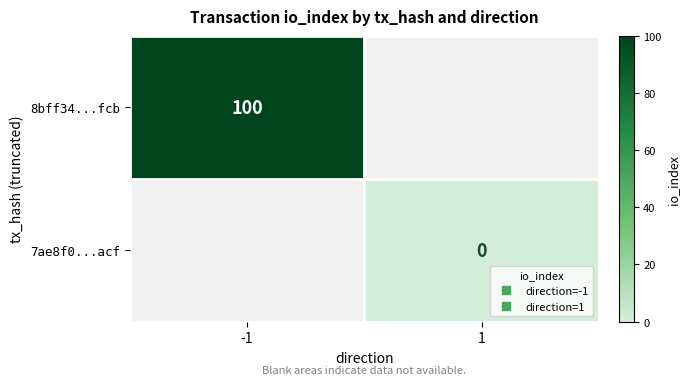

What is the approximate value of 8bff34...fcb at -1?

100.0